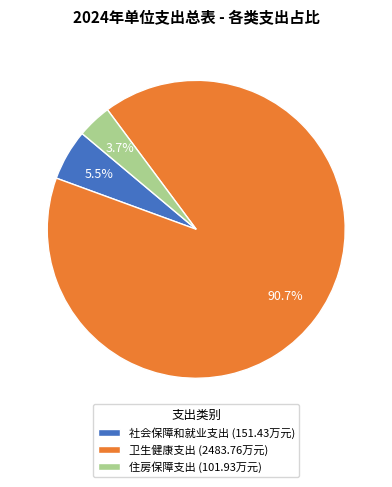

What is the ratio of the value at 住房保障支出 to the value at 社会保障和就业支出?

0.7